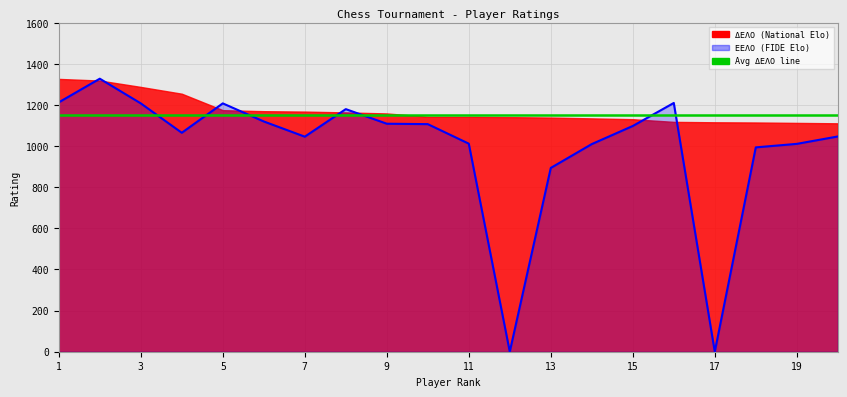

What value does the data have at 3, to the nearest 50?

1200